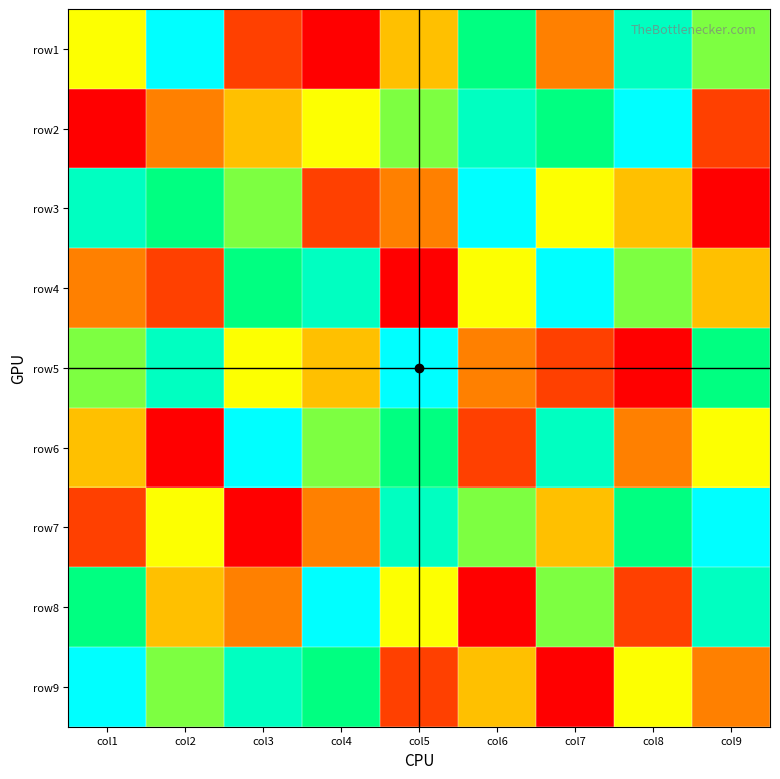

Reading right to left, list all the values displayed in this chart.

row1: col9=6	col8=8	col7=3	col6=7	col5=4	col4=1	col3=2	col2=9	col1=5
row2: col9=2	col8=9	col7=7	col6=8	col5=6	col4=5	col3=4	col2=3	col1=1
row3: col9=1	col8=4	col7=5	col6=9	col5=3	col4=2	col3=6	col2=7	col1=8
row4: col9=4	col8=6	col7=9	col6=5	col5=1	col4=8	col3=7	col2=2	col1=3
row5: col9=7	col8=1	col7=2	col6=3	col5=9	col4=4	col3=5	col2=8	col1=6
row6: col9=5	col8=3	col7=8	col6=2	col5=7	col4=6	col3=9	col2=1	col1=4
row7: col9=9	col8=7	col7=4	col6=6	col5=8	col4=3	col3=1	col2=5	col1=2
row8: col9=8	col8=2	col7=6	col6=1	col5=5	col4=9	col3=3	col2=4	col1=7
row9: col9=3	col8=5	col7=1	col6=4	col5=2	col4=7	col3=8	col2=6	col1=9